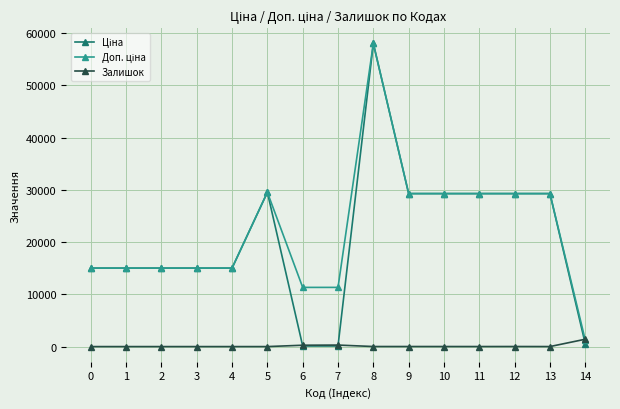

What is the spread (max minus min) of values at 5?

29548.9